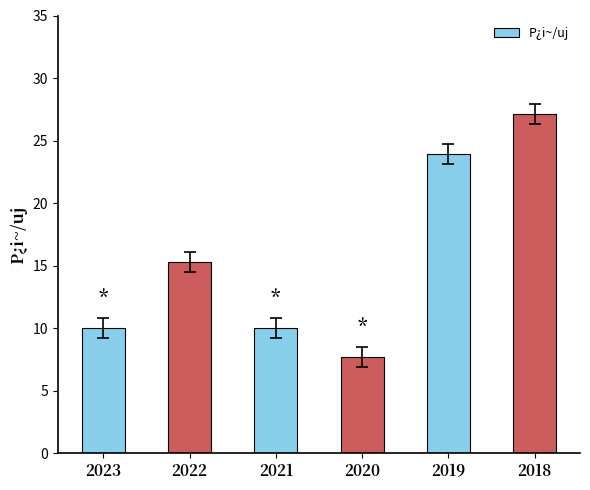

How many values are below 15?

3